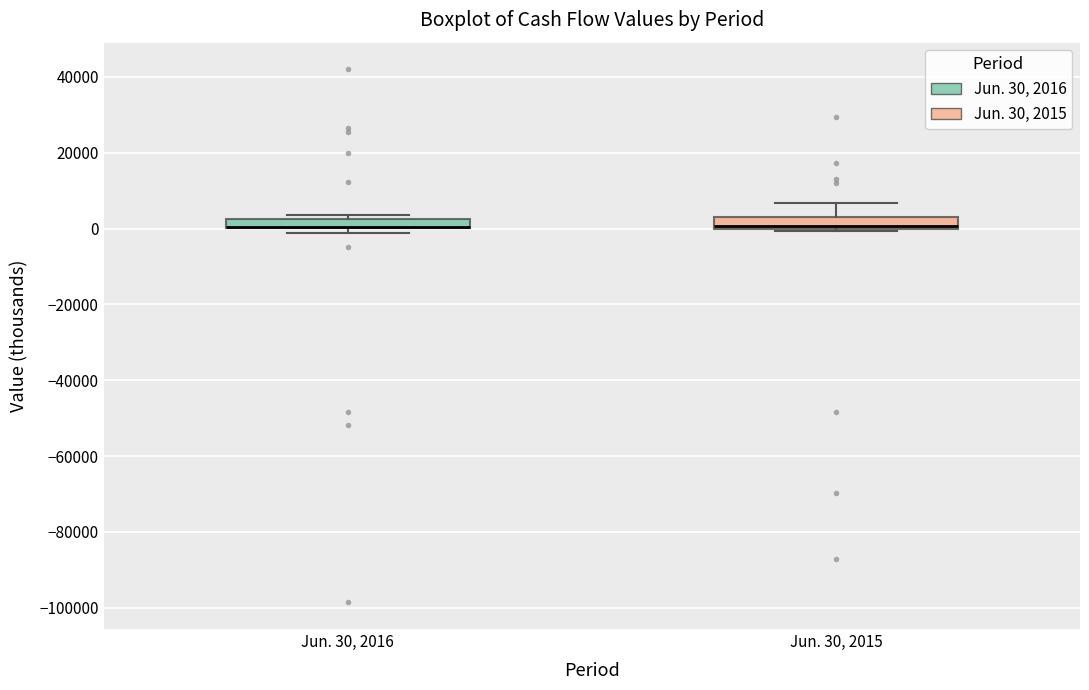

Where is the upper edge of the box for Jun. 30, 2016 on the y-axis? The values are not printed on the chart, so give them approximately, as read against the axis.

2000